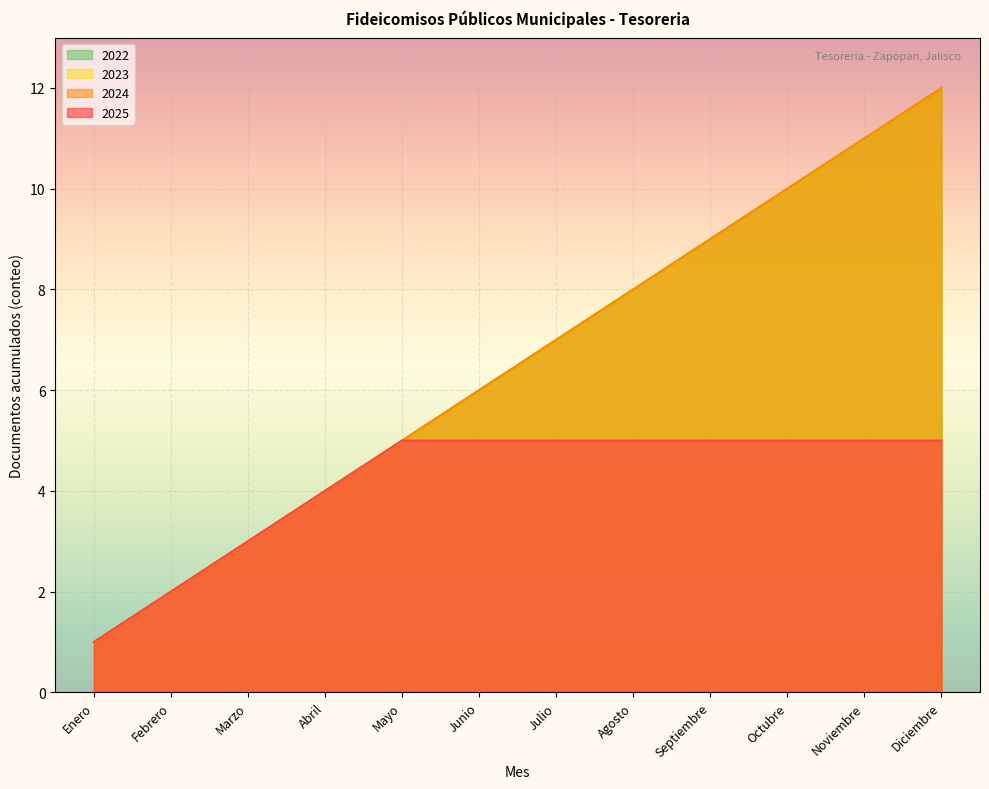

Rank the categories by 2024 value from highest to lowest.

Diciembre, Noviembre, Octubre, Septiembre, Agosto, Julio, Junio, Mayo, Abril, Marzo, Febrero, Enero